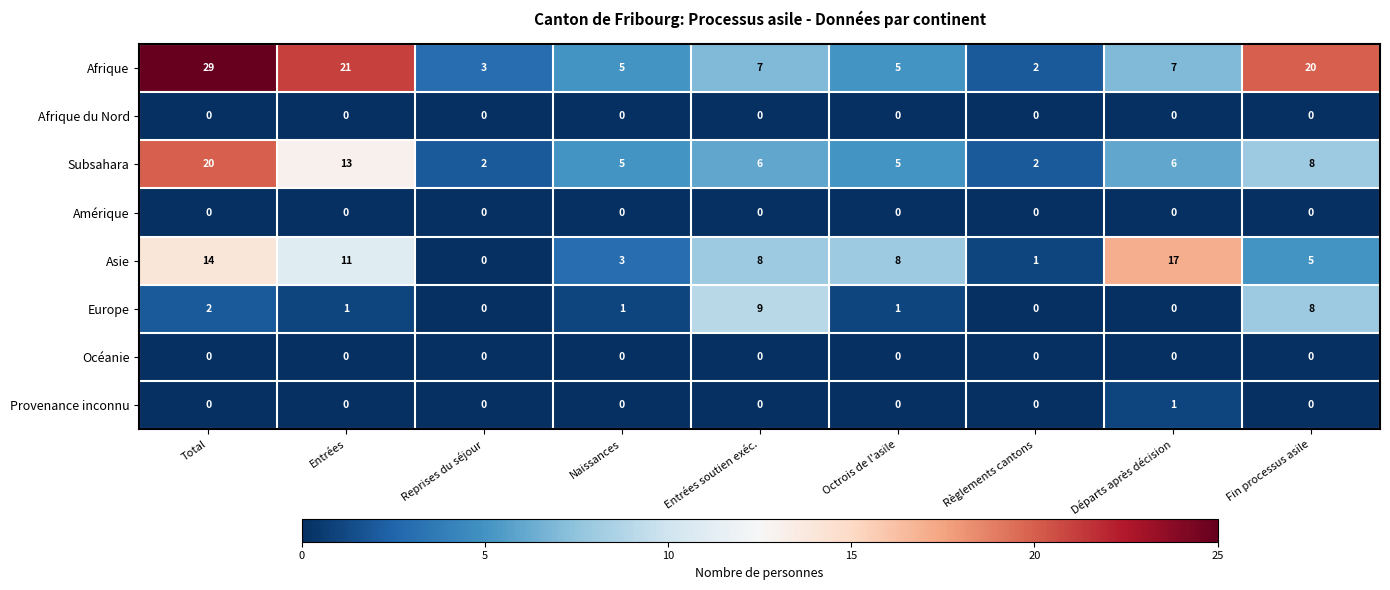

What is the total value across all series at Octrois de l'asile?

19